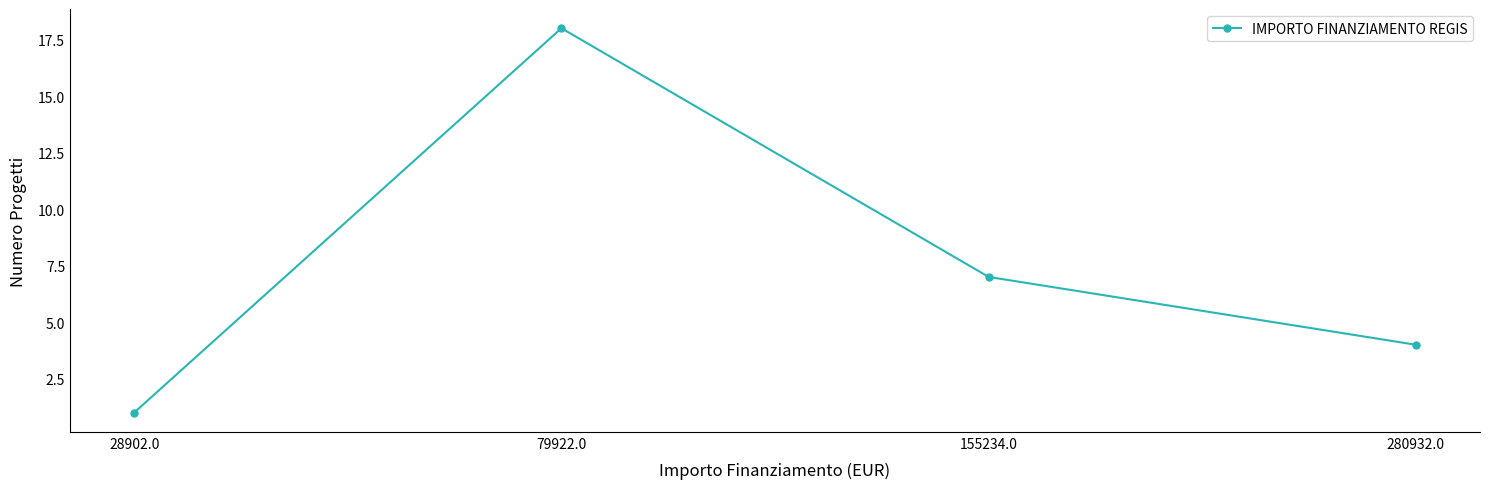

Reading right to left, what are all the values shown in this chart?

4	7	18	1